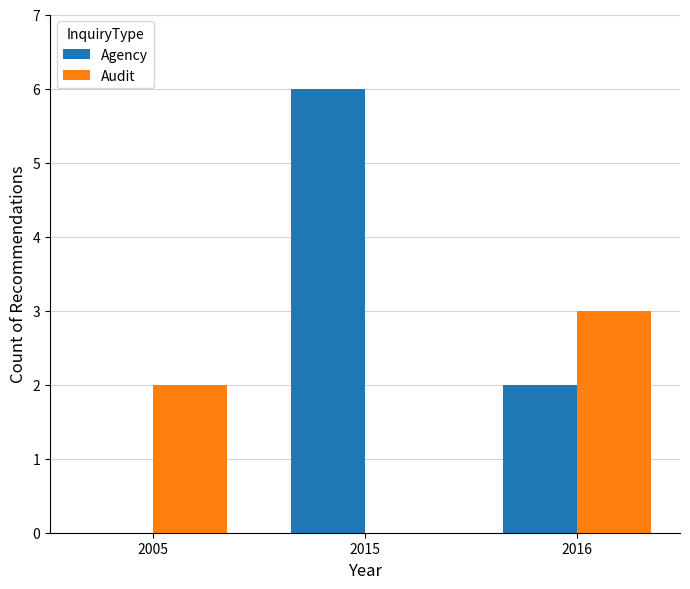

What are all the series names shown in the legend?

Agency, Audit